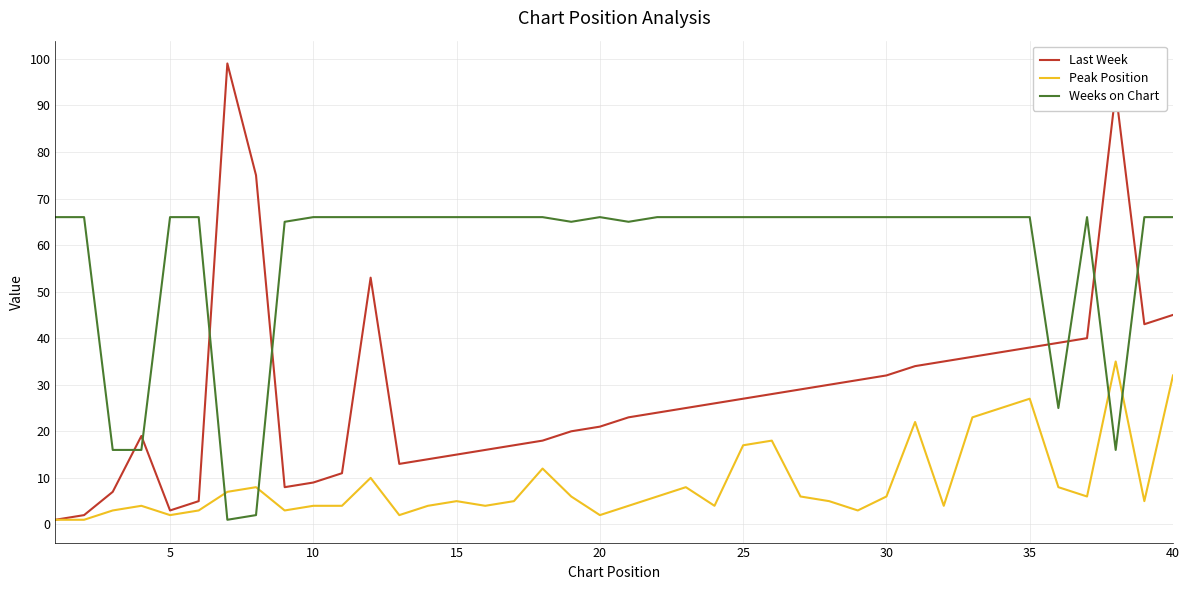

What is the maximum value shown in the chart?

99